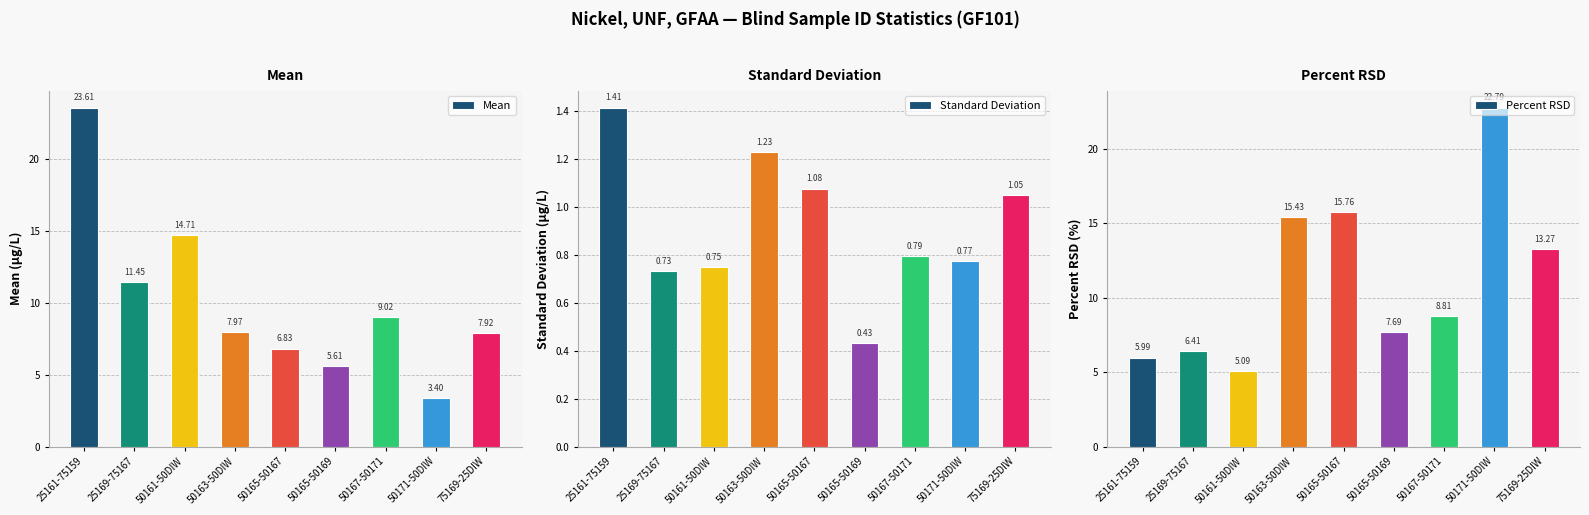

True or false: Mean has a value of 1.0 at 50171-50DIW.

False